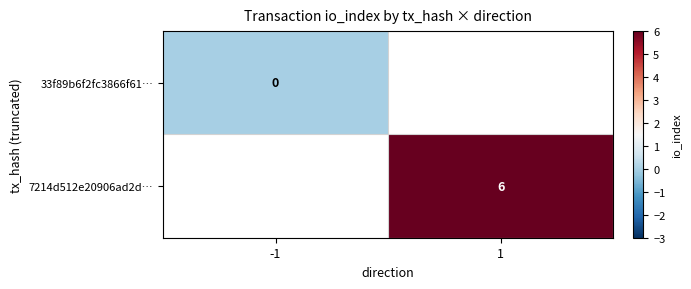

Which label corresponds to the largest value in the chart?

1